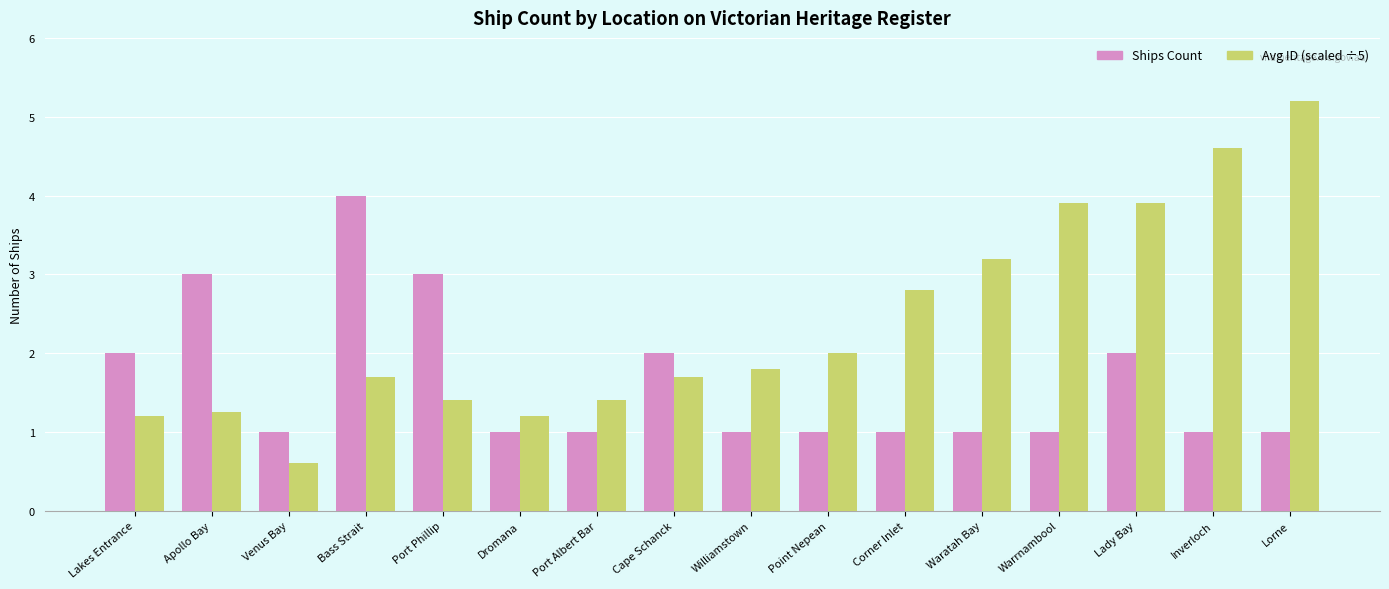

What is the sum of the Avg ID (scaled ÷5) values at Venus Bay and Corner Inlet?

3.4